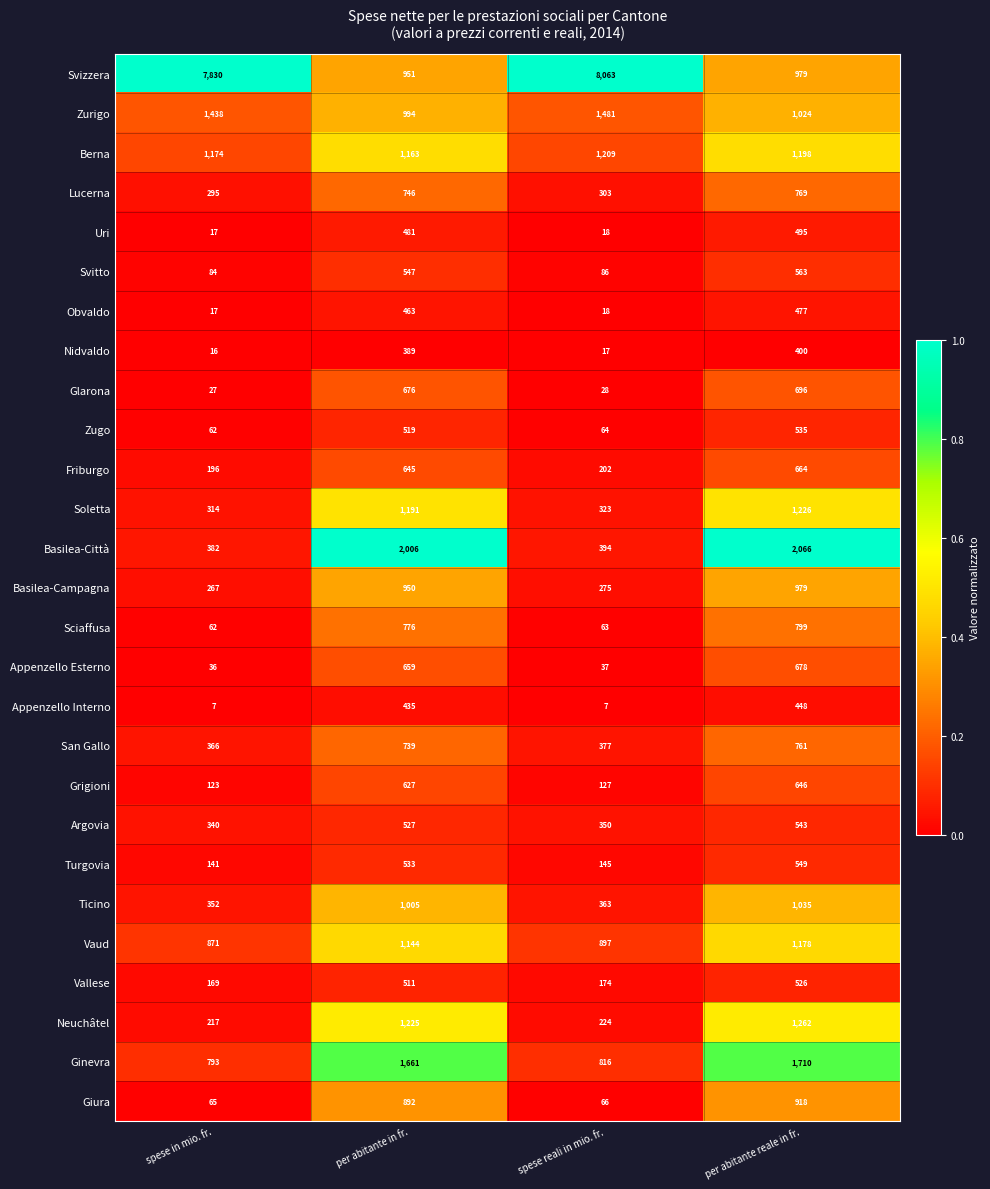

What is the average value of the Ticino series?

689